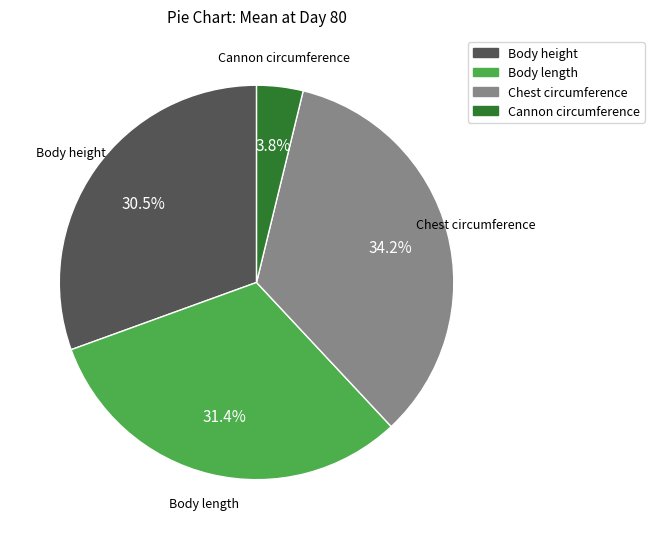

Is Chest circumference the majority of the pie?

No